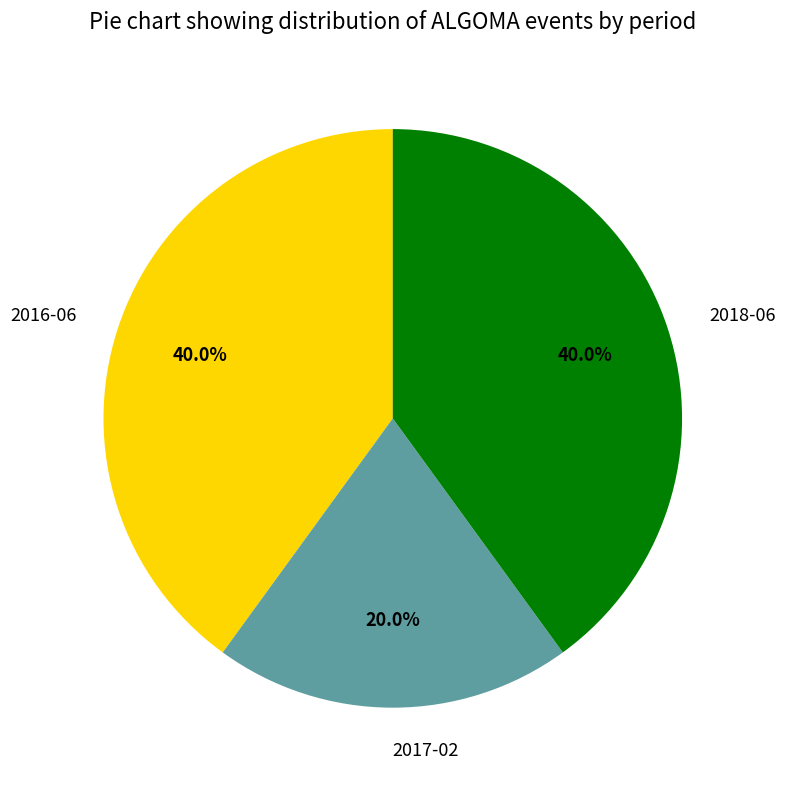

Is the sum of 2017-02 and 2016-06 greater than half?

Yes